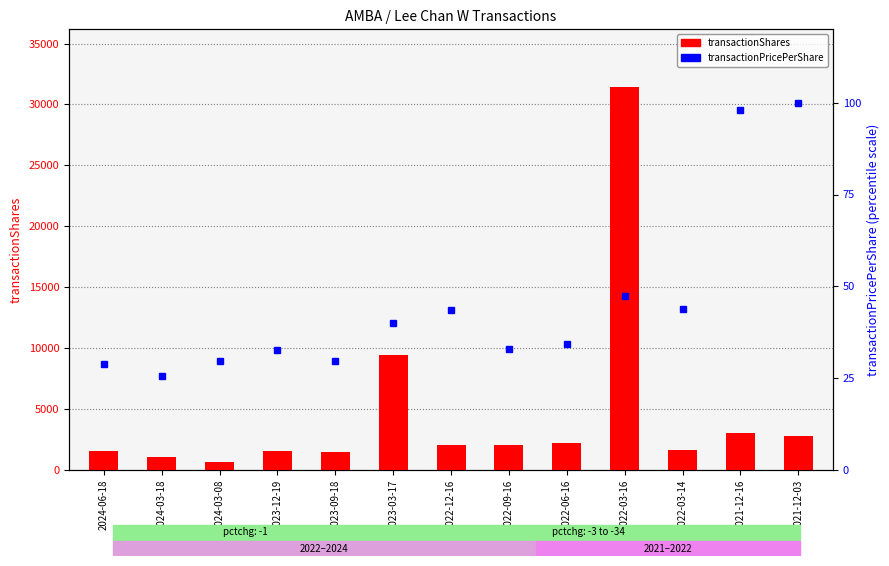

Where is transactionShares nearest to the value 16046?

2023-03-17